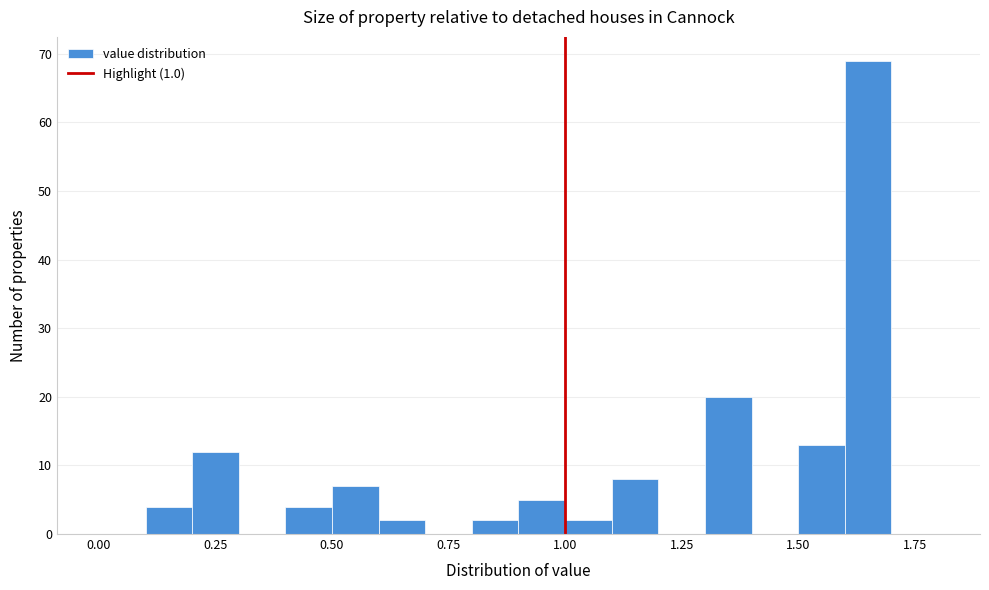

Around what value on the x-axis is the tallest bar? Give the approximate position of its centre, as read against the axis.

1.65